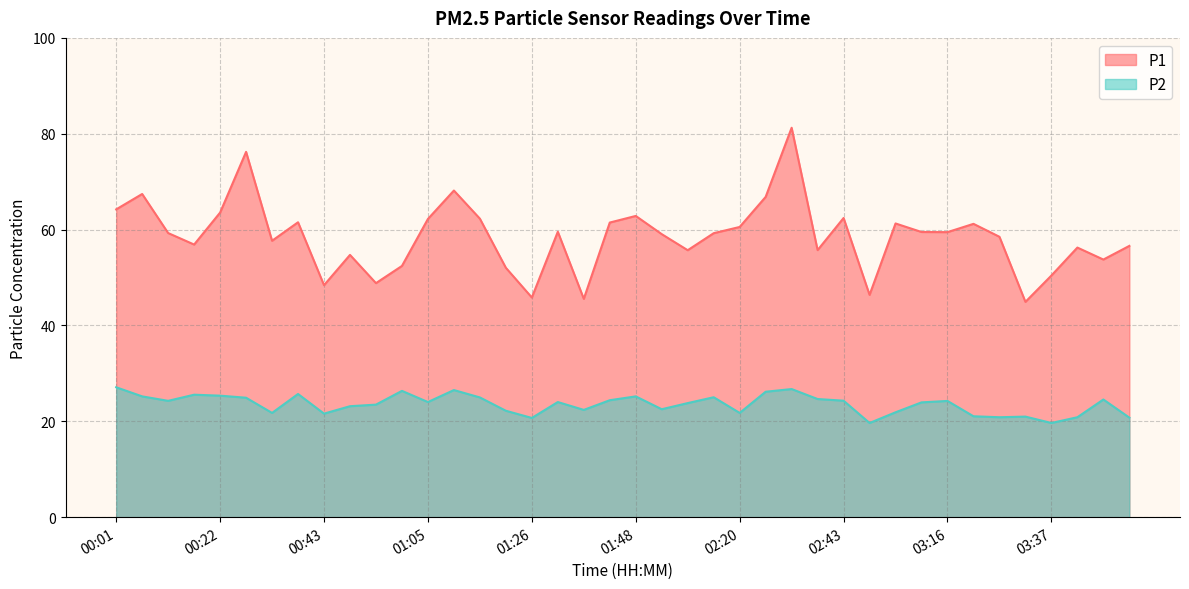

Rank the categories by P1 value from lowest to highest.

03:32, 01:37, 01:26, 02:48, 00:43, 00:54, 03:37, 01:21, 01:00, 03:48, 00:49, 01:58, 02:38, 03:43, 03:54, 00:17, 00:33, 03:27, 01:53, 02:15, 00:11, 03:16, 03:11, 01:32, 02:20, 03:21, 03:05, 01:42, 00:38, 01:05, 01:16, 02:43, 01:48, 00:22, 00:01, 02:27, 00:06, 01:10, 00:27, 02:32